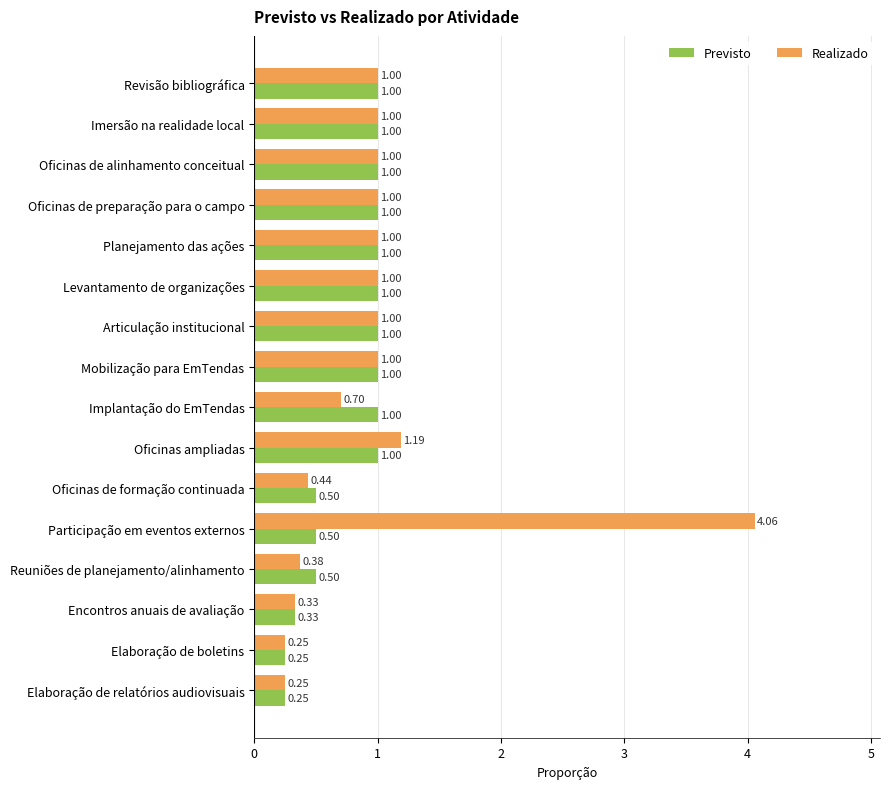

Which series has the widest spread of values?

Realizado